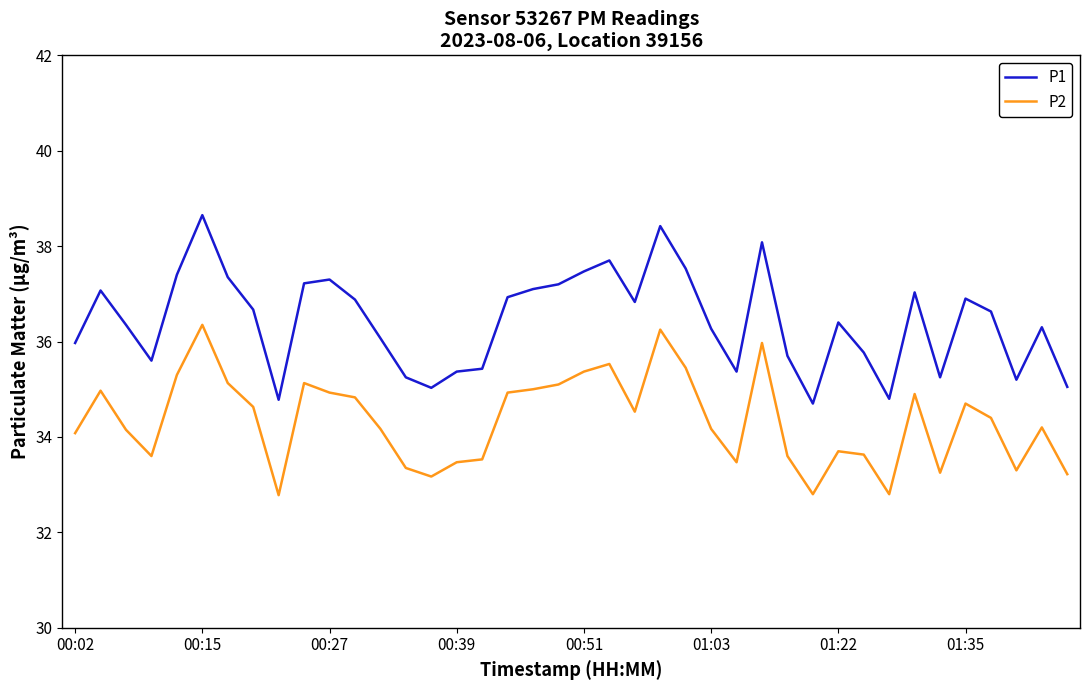

What is the difference between the maximum and minimum values in the P2 series?

3.6